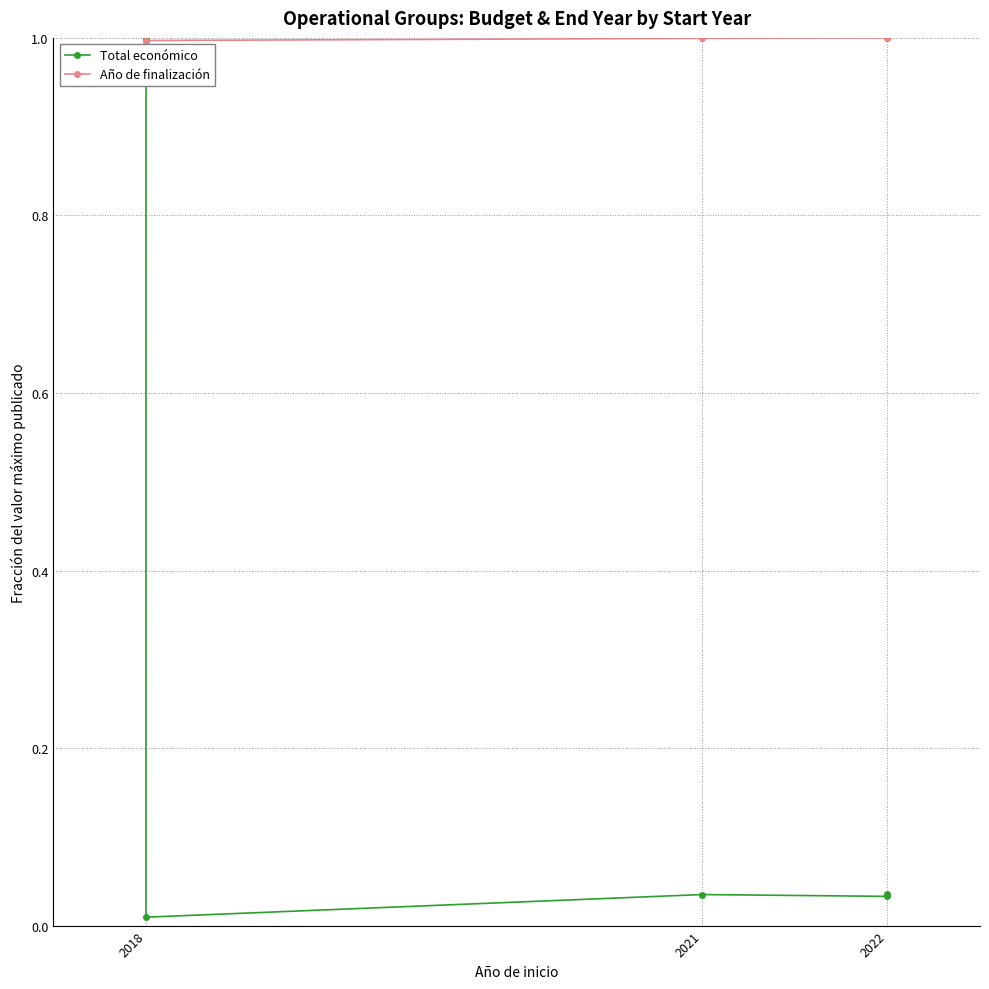

What are all the series names shown in the legend?

Total económico, Año de finalización